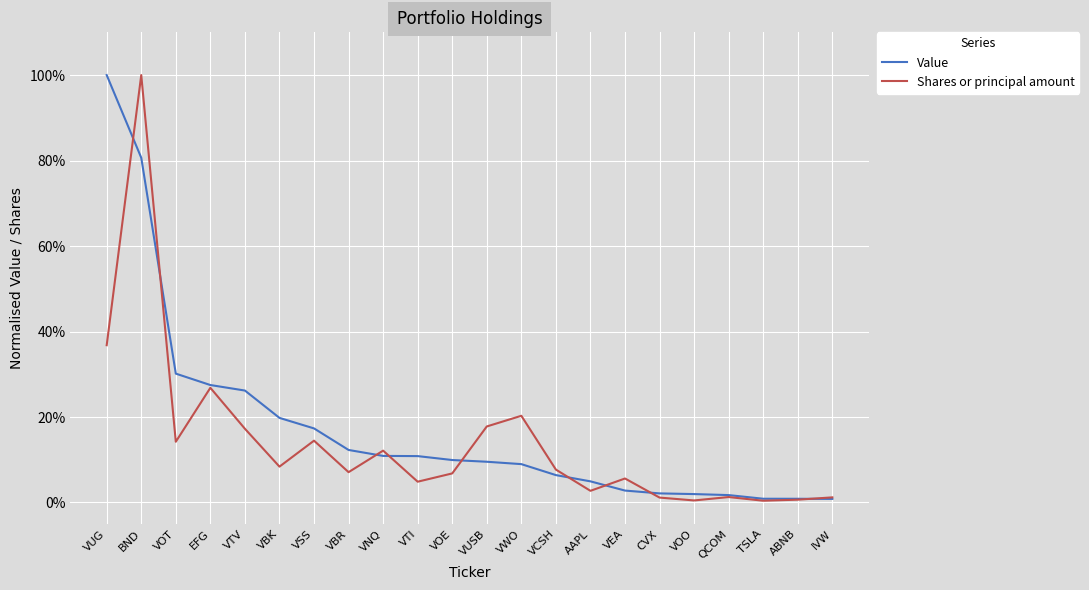

Reading right to left, what are all the values shown in this chart?

Value: IVW=0.0	ABNB=0.0	TSLA=0.0	QCOM=0.0	VOO=0.0	CVX=0.0	VEA=0.0	AAPL=0.0	VCSH=0.1	VWO=0.1	VUSB=0.1	VOE=0.1	VTI=0.1	VNQ=0.1	VBR=0.1	VSS=0.2	VBK=0.2	VTV=0.3	EFG=0.3	VOT=0.3	BND=0.8	VUG=1.0
Shares or principal amount: IVW=0.0	ABNB=0.0	TSLA=0.0	QCOM=0.0	VOO=0.0	CVX=0.0	VEA=0.1	AAPL=0.0	VCSH=0.1	VWO=0.2	VUSB=0.2	VOE=0.1	VTI=0.0	VNQ=0.1	VBR=0.1	VSS=0.1	VBK=0.1	VTV=0.2	EFG=0.3	VOT=0.1	BND=1.0	VUG=0.4